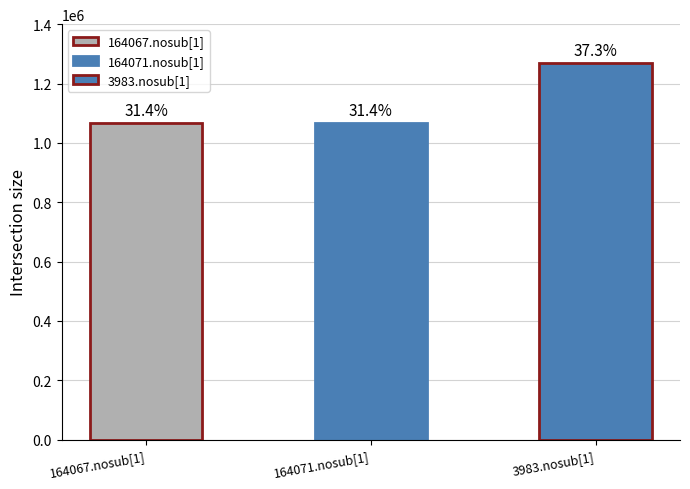

What is the difference between the values at 3983.nosub[1] and 164071.nosub[1]?

202211